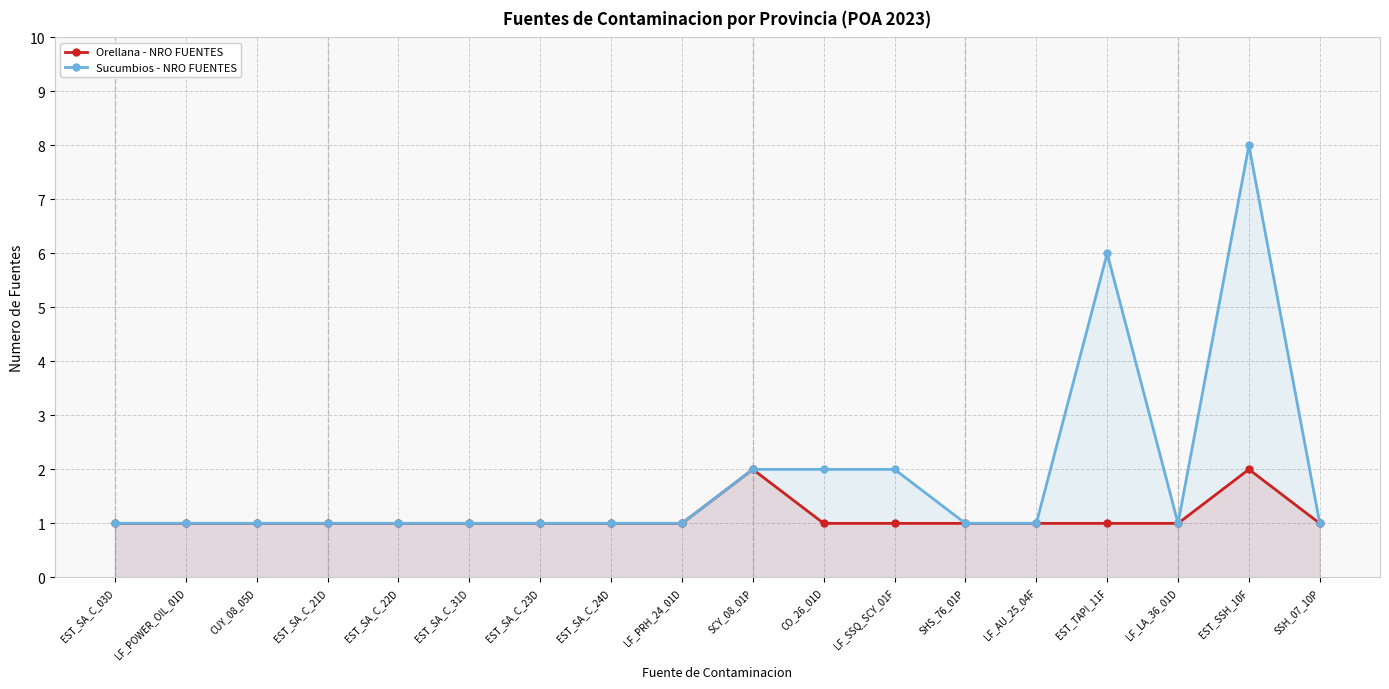

Reading right to left, what are all the values shown in this chart?

Orellana - NRO FUENTES: SSH_07_10P=1	EST_SSH_10F=2	LF_LA_36_01D=1	EST_TAPI_11F=1	LF_AU_25_04F=1	SHS_76_01P=1	LF_SSQ_SCY_01F=1	CO_26_01D=1	SCY_08_01P=2	LF_PRH_24_01D=1	EST_SA_C_24D=1	EST_SA_C_23D=1	EST_SA_C_31D=1	EST_SA_C_22D=1	EST_SA_C_21D=1	CUY_08_05D=1	LF_POWER_OIL_01D=1	EST_SA_C_03D=1
Sucumbios - NRO FUENTES: SSH_07_10P=1	EST_SSH_10F=8	LF_LA_36_01D=1	EST_TAPI_11F=6	LF_AU_25_04F=1	SHS_76_01P=1	LF_SSQ_SCY_01F=2	CO_26_01D=2	SCY_08_01P=2	LF_PRH_24_01D=1	EST_SA_C_24D=1	EST_SA_C_23D=1	EST_SA_C_31D=1	EST_SA_C_22D=1	EST_SA_C_21D=1	CUY_08_05D=1	LF_POWER_OIL_01D=1	EST_SA_C_03D=1